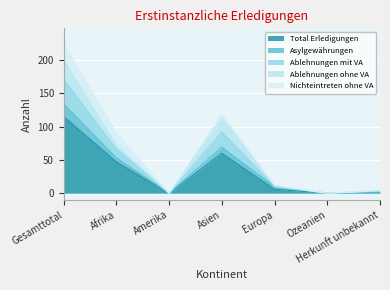

At which label does Total Erledigungen reach its peak?

Gesamttotal